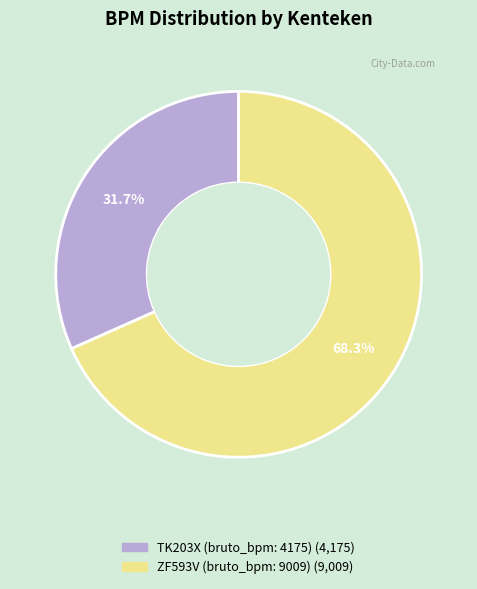

Which slice is the largest?

ZF593V (bruto_bpm: 9009)